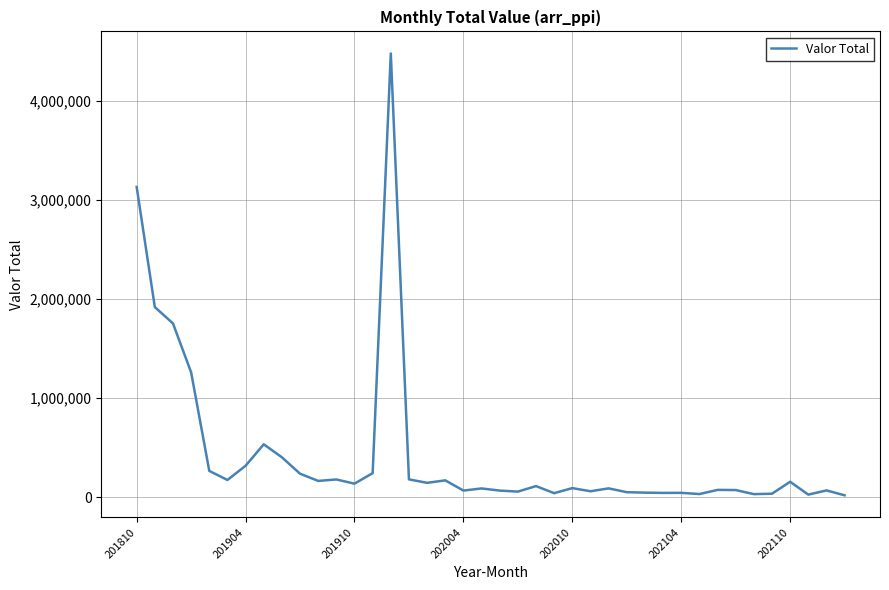

What is the difference between the maximum and minimum values?

4455996.6